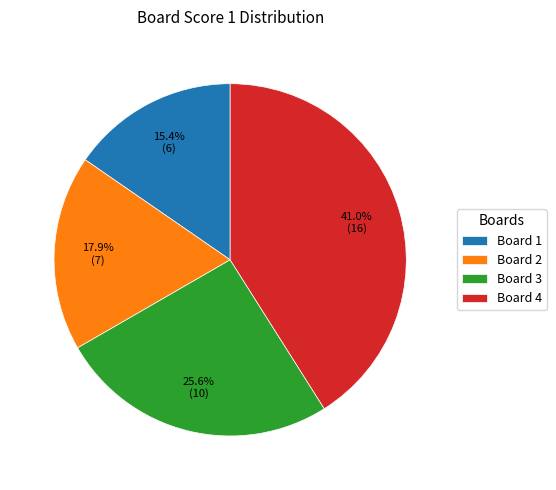

Is the sum of Board 1 and Board 2 greater than half?

No